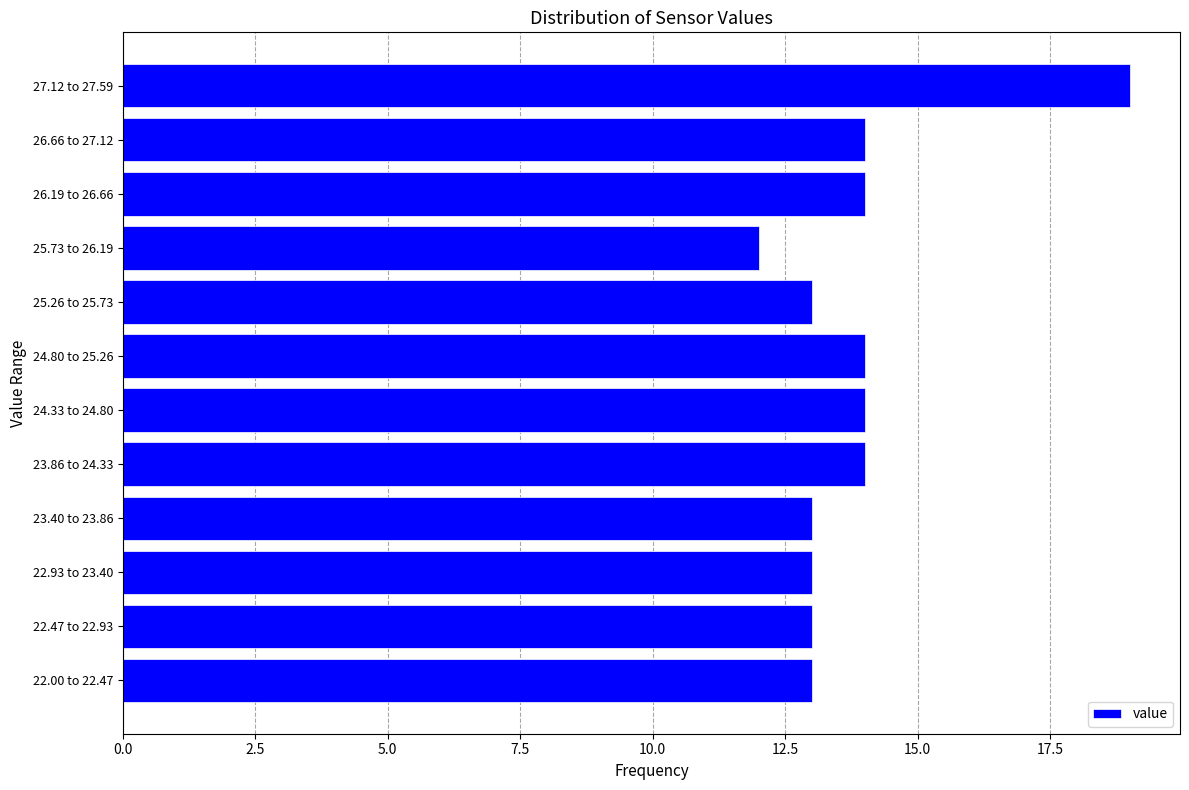

Reading bottom to top, extract all data points from this chart.

22.00 to 22.47=13	22.47 to 22.93=13	22.93 to 23.40=13	23.40 to 23.86=13	23.86 to 24.33=14	24.33 to 24.80=14	24.80 to 25.26=14	25.26 to 25.73=13	25.73 to 26.19=12	26.19 to 26.66=14	26.66 to 27.12=14	27.12 to 27.59=19